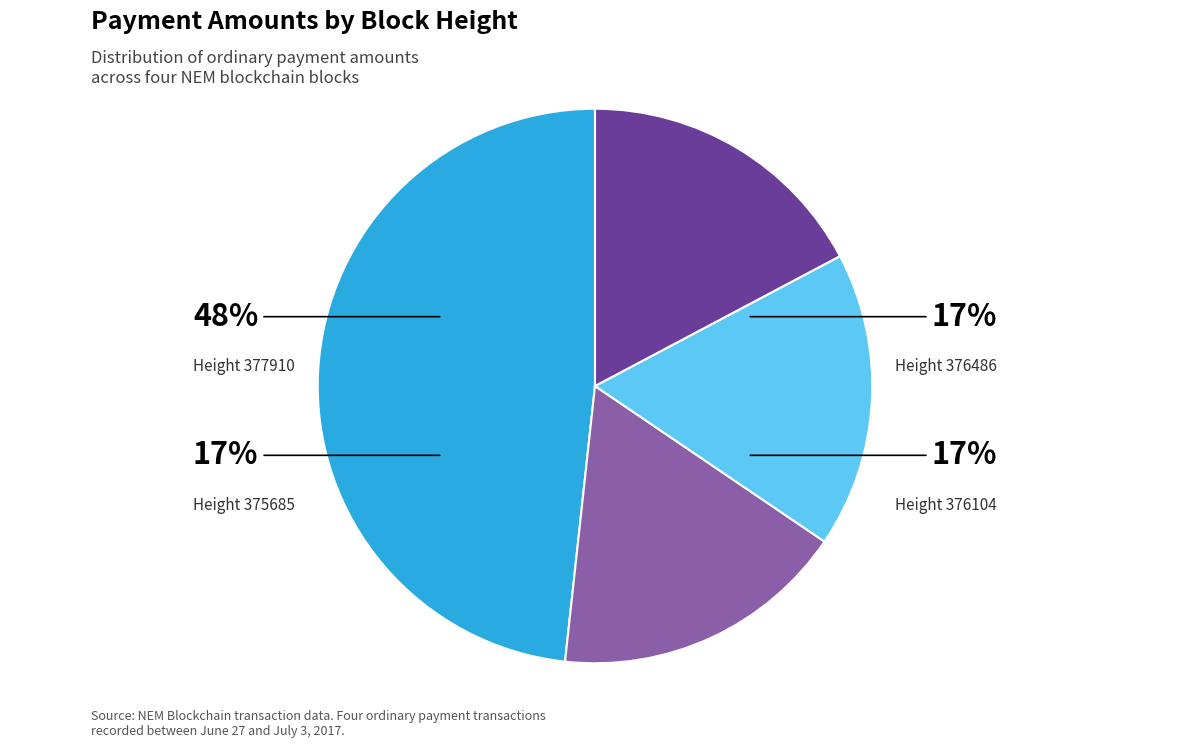

Between 376104 and 376486, which is larger?

376104